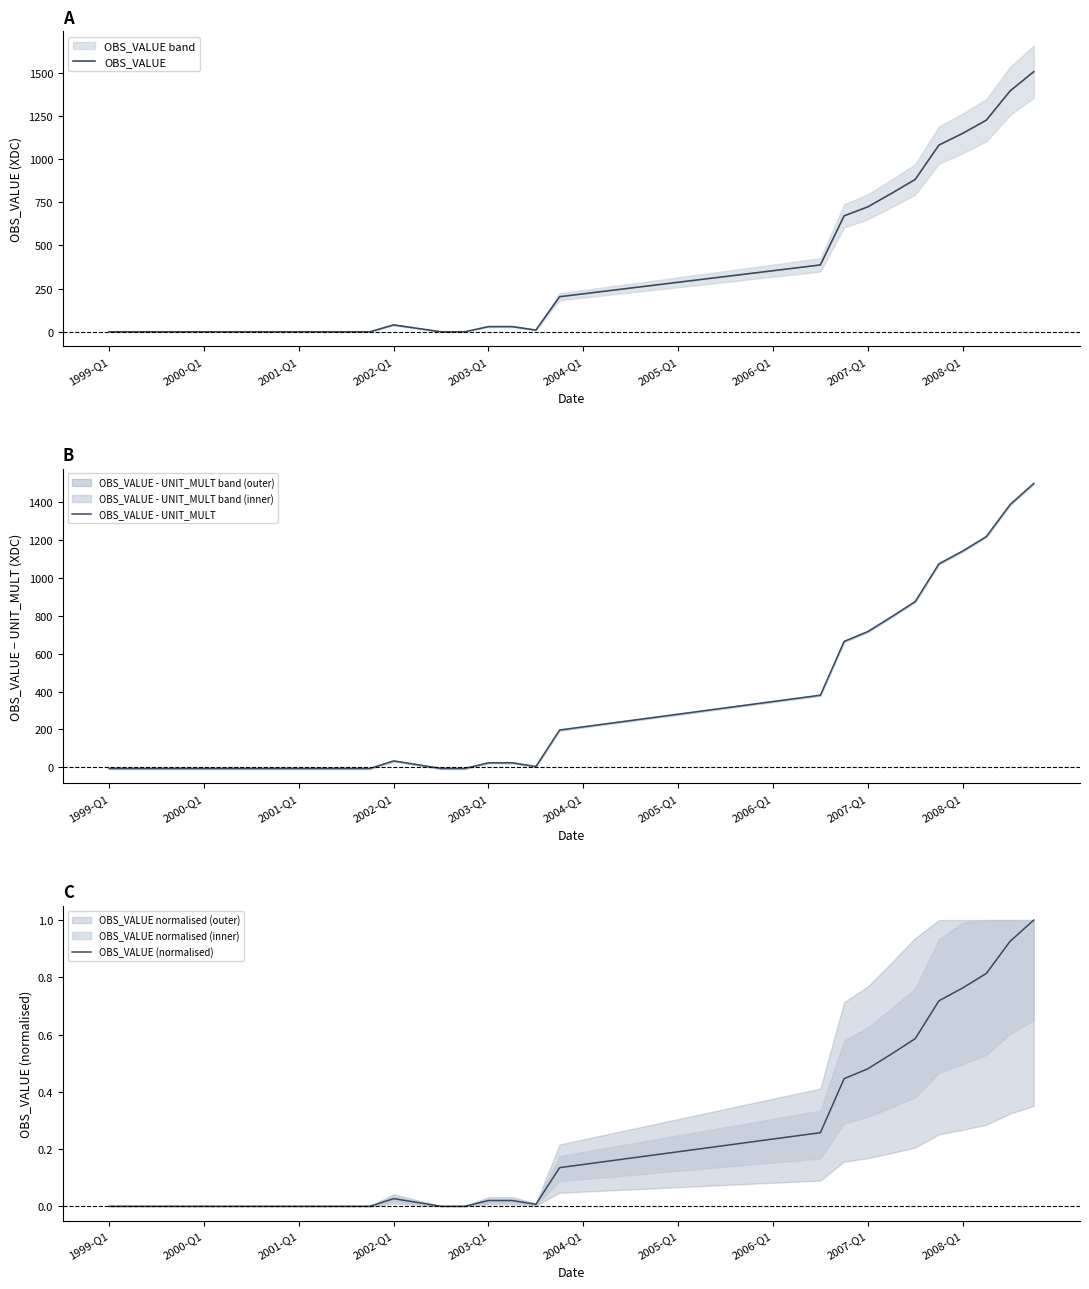

Is the value of OBS_VALUE (normalised) at 29 greater than the value of OBS_VALUE at 33?

No